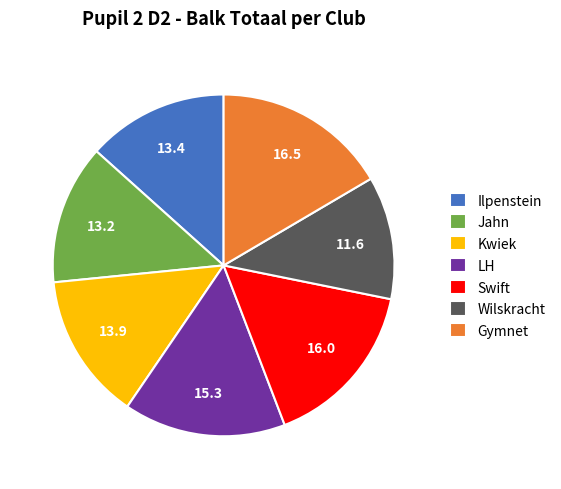

The Gymnet slice represents 22% of the pie. True or false?

False